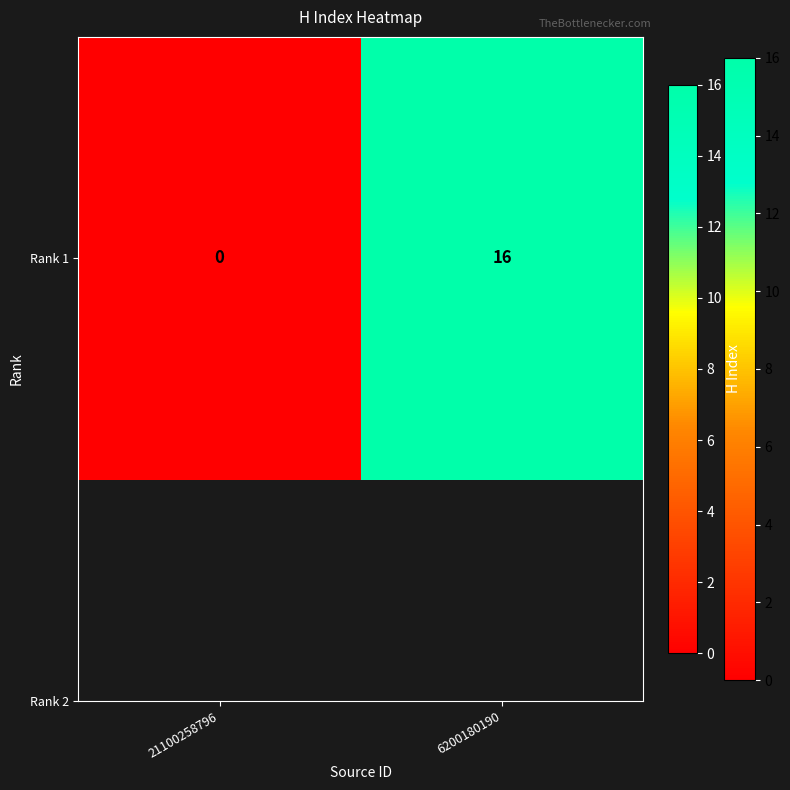

Which has a higher value, 6200180190 or 21100258796?

6200180190